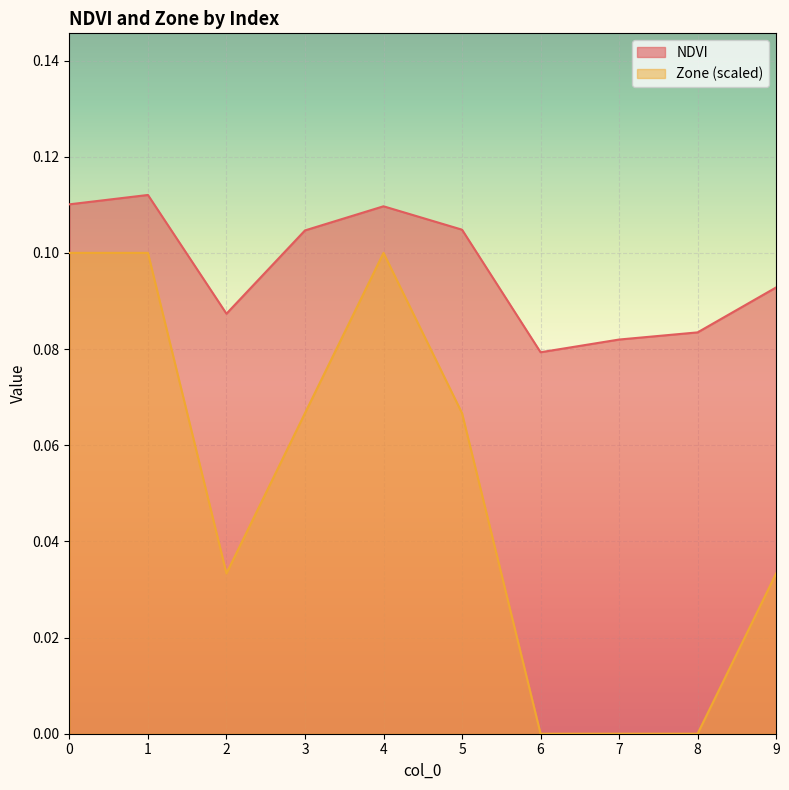

At how many categories does at least one series exceed 0?

10